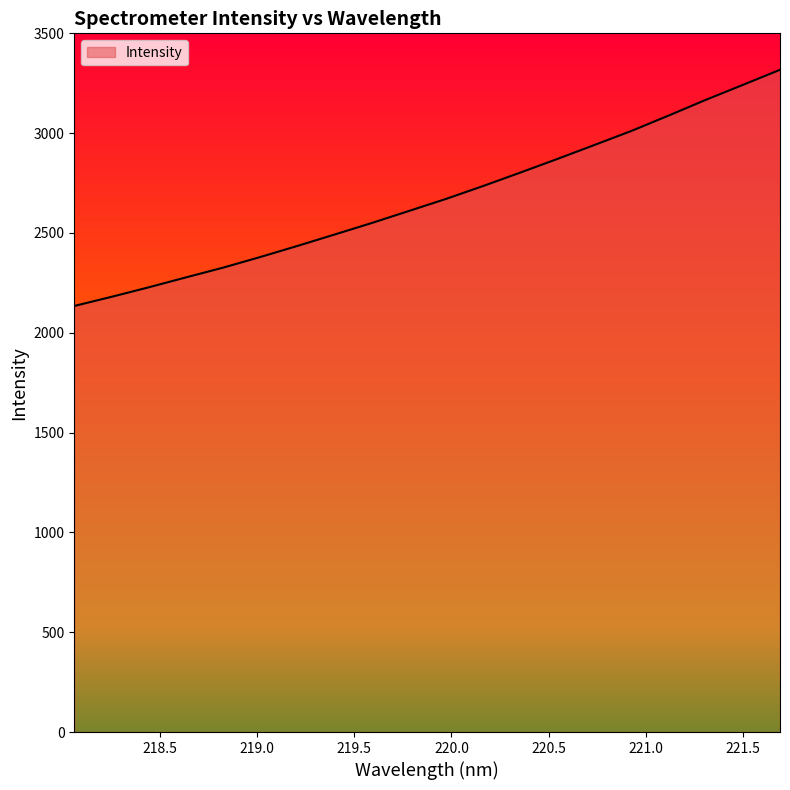

What is the maximum value shown in the chart?

3317.3